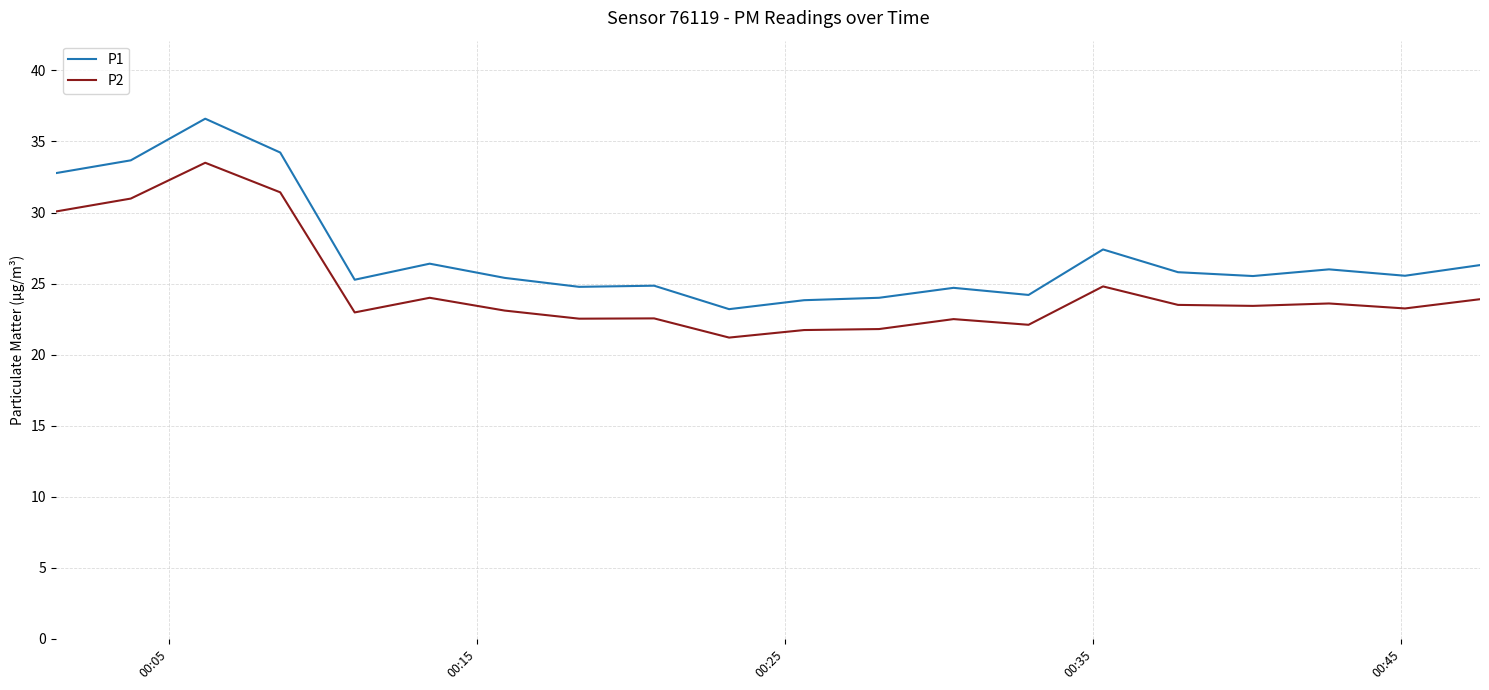

What is the maximum value for P2?

33.5